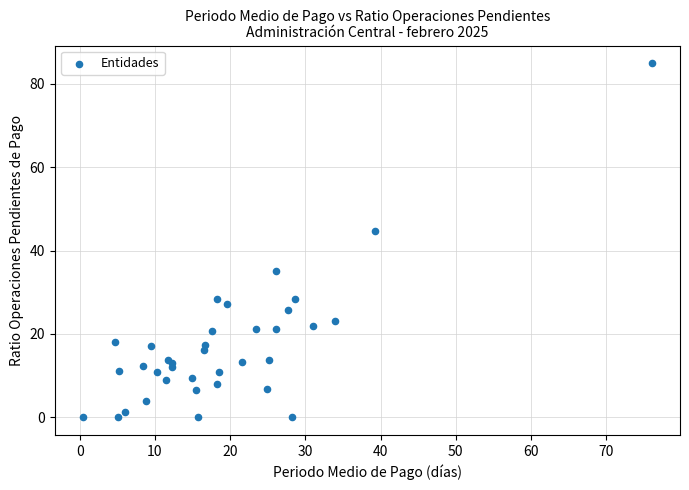

What Y value in the scatter plot is closest to 42?

44.7